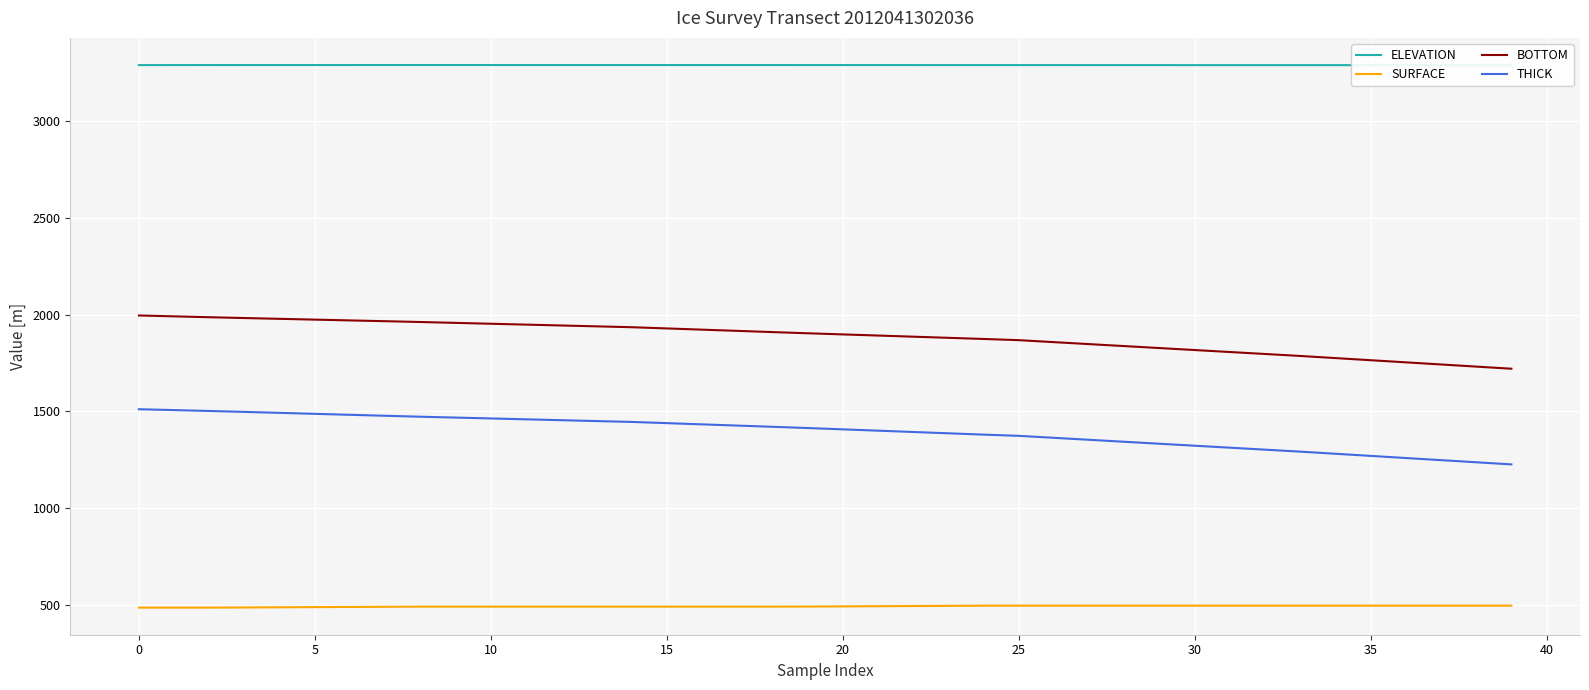

At 34, list the series in order from largest to smallest.

ELEVATION, BOTTOM, THICK, SURFACE